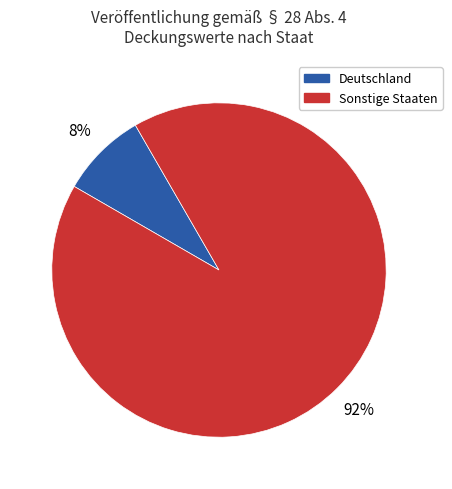

Is Deutschland the majority of the pie?

No